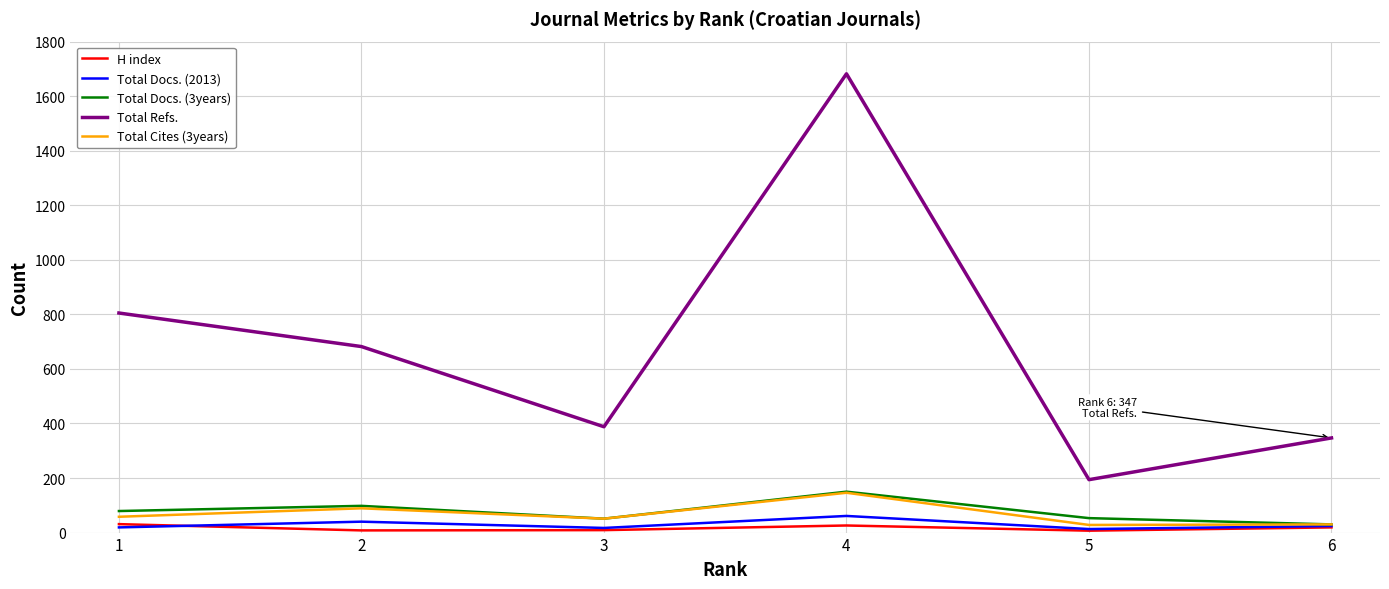

The value of H index at 1 is 31. True or false?

True